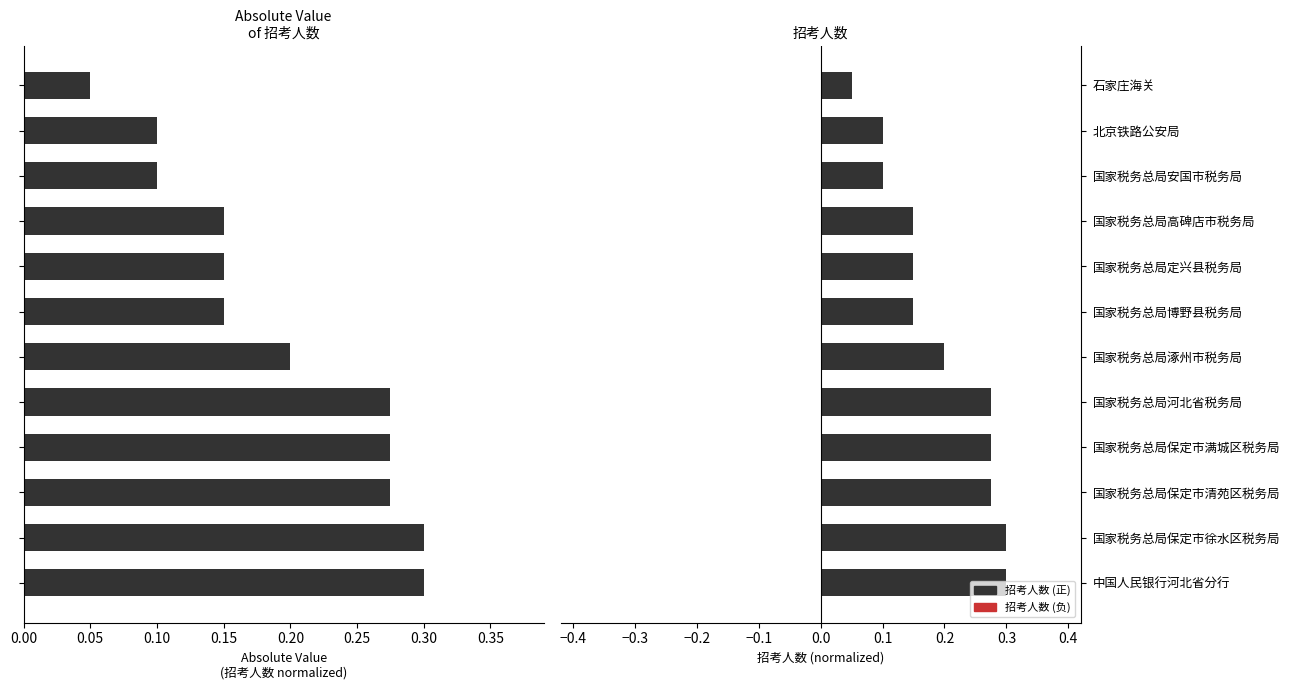

Reading left to right, list all the values displayed in this chart.

絶対値: 0.0	0.1	0.1	0.1	0.1	0.1	0.2	0.3	0.3	0.3	0.3	0.3
招考人数: 0.0	0.1	0.1	0.1	0.1	0.1	0.2	0.3	0.3	0.3	0.3	0.3